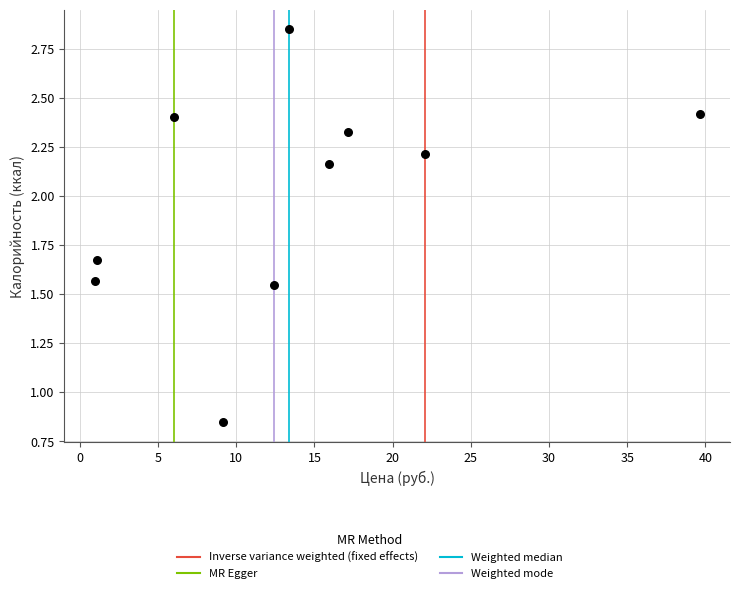

What is the average Y value?

2.0